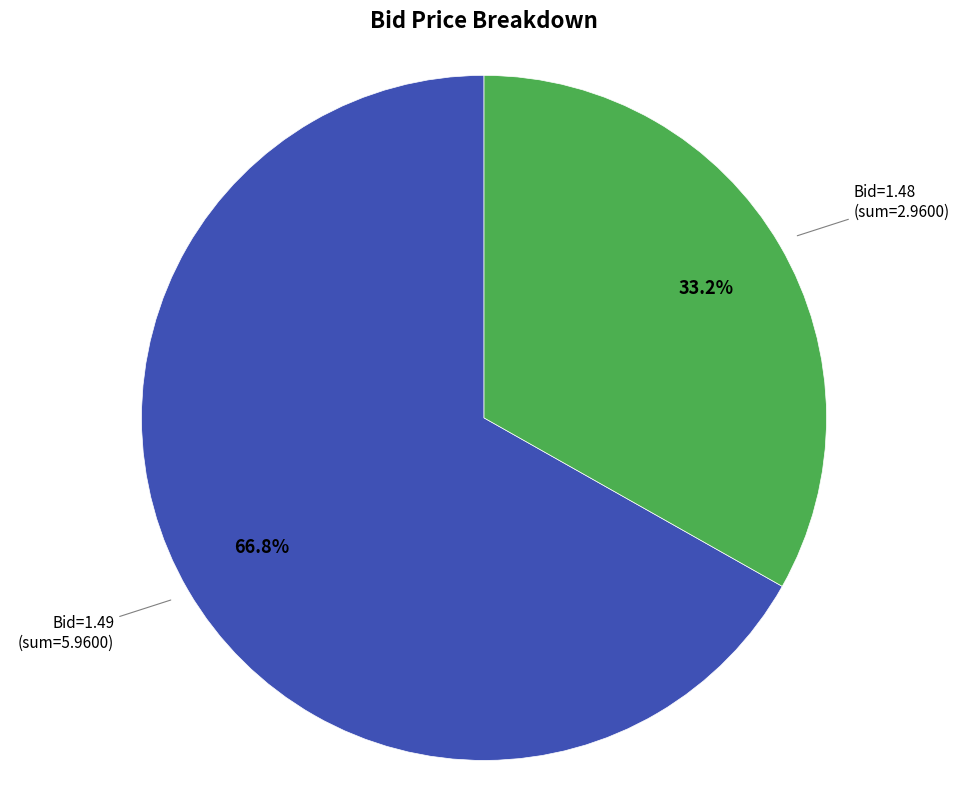

How many segments does this pie chart have?

2